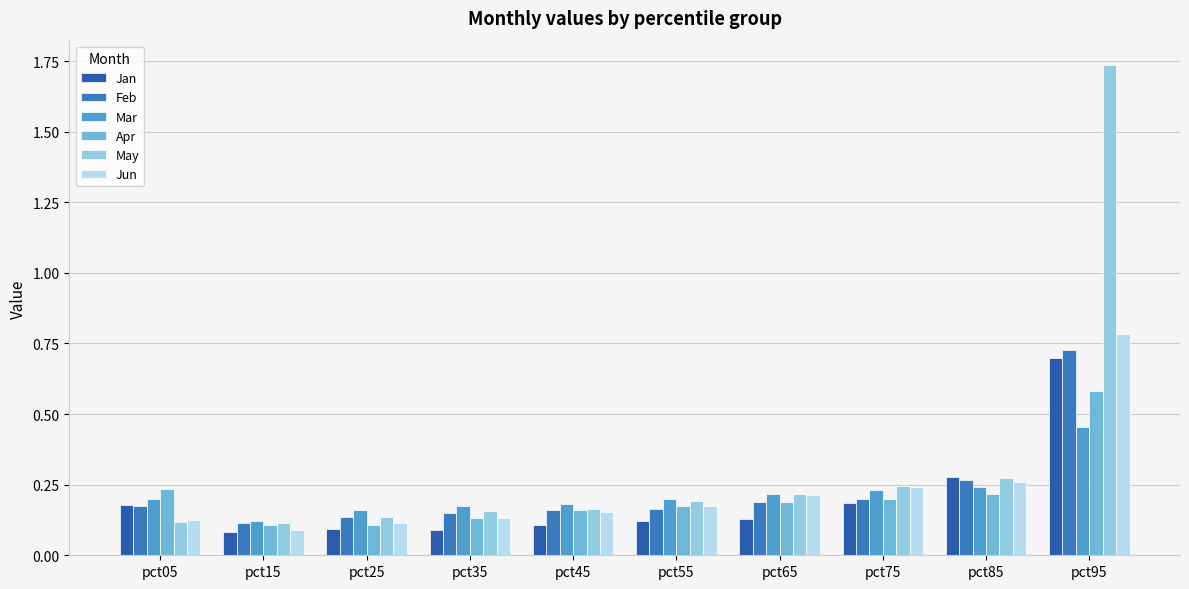

Between pct15 and pct85, which series saw the biggest shift?

Jan